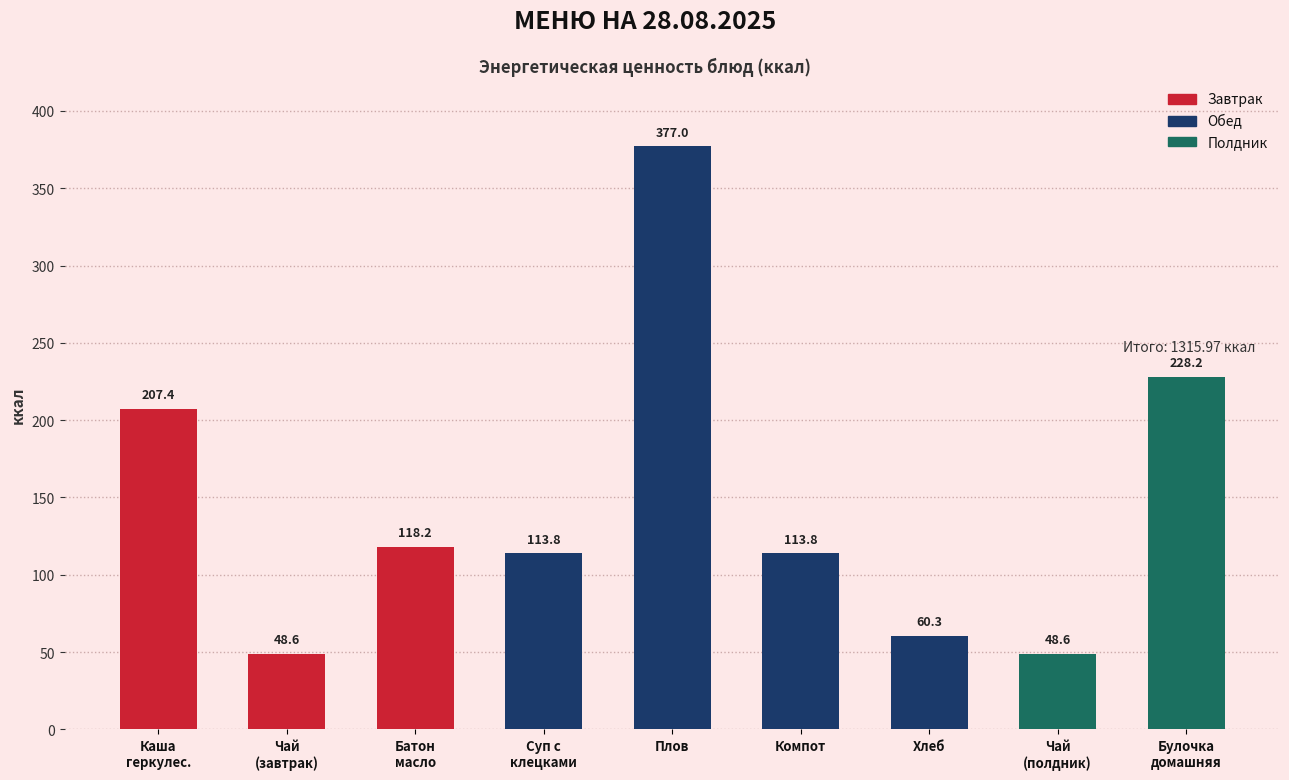

Is it true that the value at Чай
(завтрак) is 48.6?

True